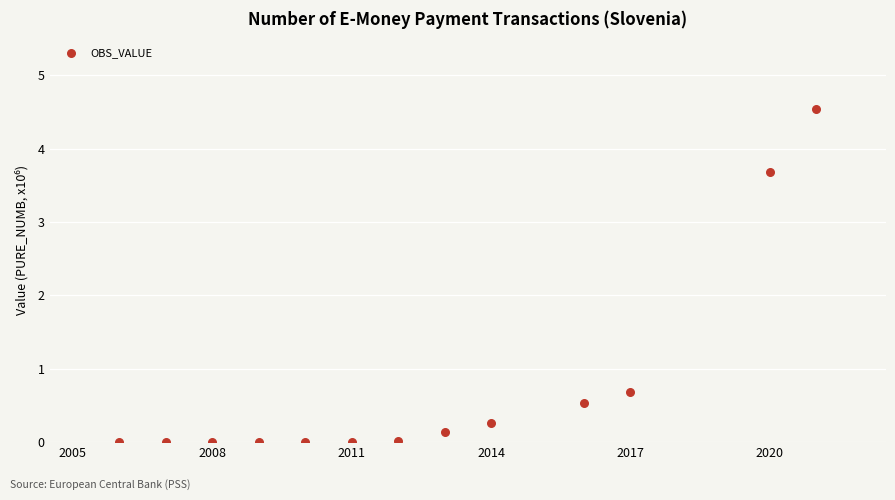

What Y value in the scatter plot is closest to 2?

0.7